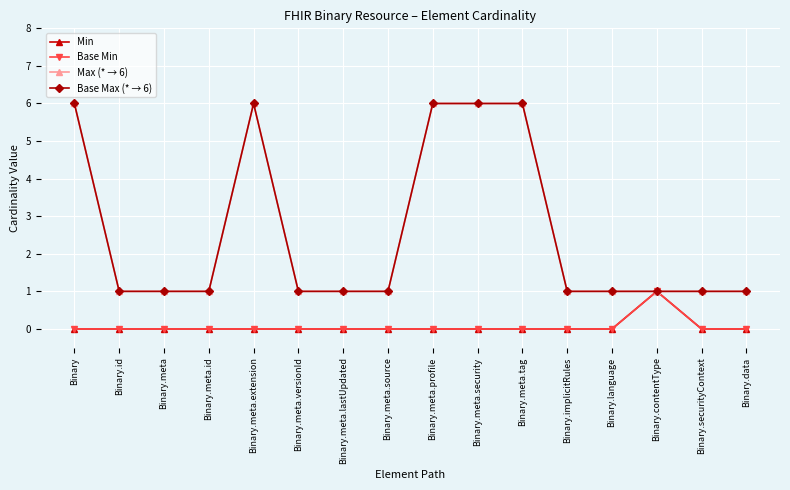

What is the total value across all series at Binary.meta.security?

12